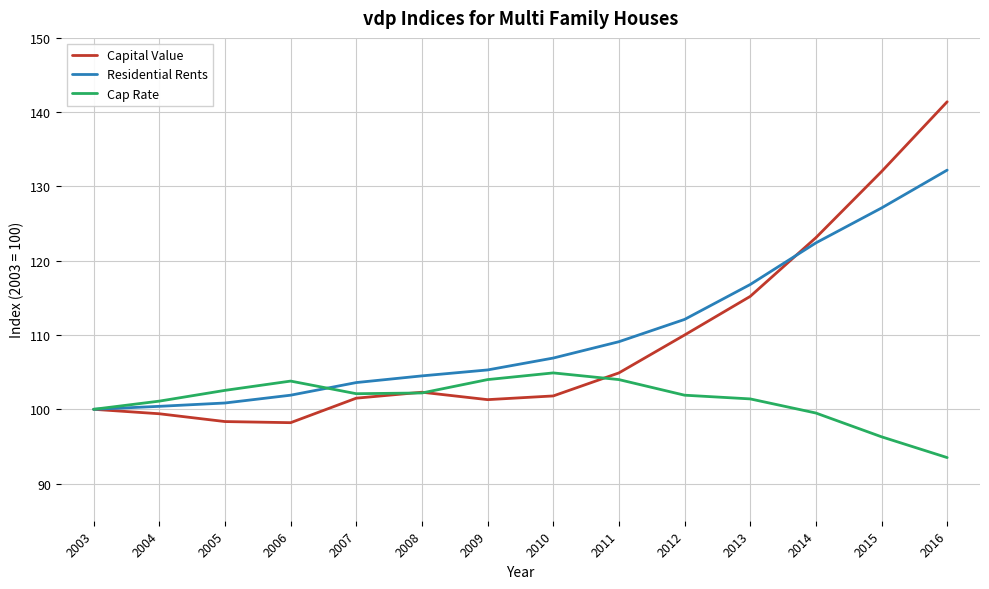

True or false: Residential Rents and Capital Value cross at least once.

True